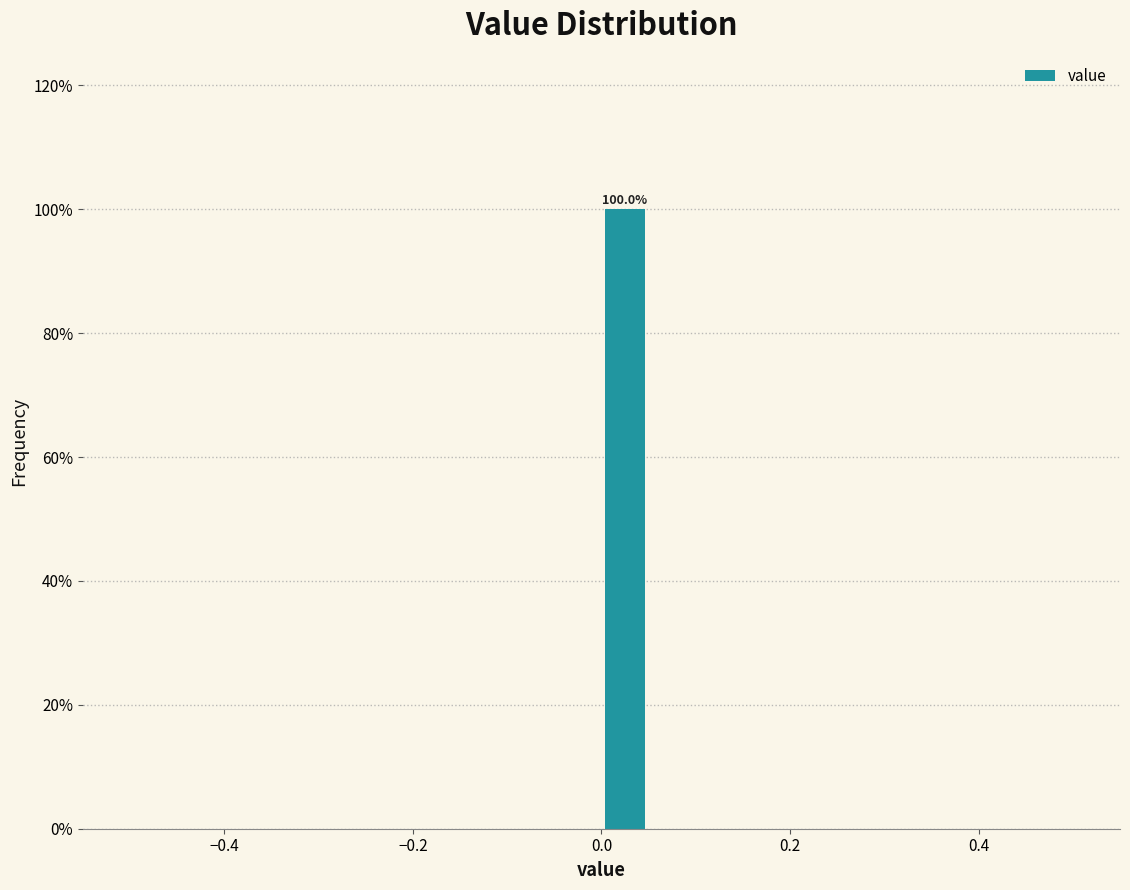

Read against the x-axis, roughly where is the centre of the tallest bar?

0.02